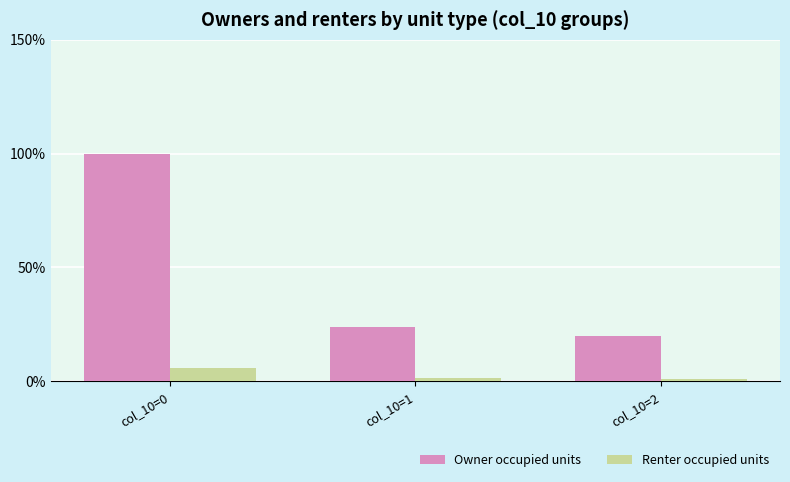

What is the maximum value for Renter occupied units?

5.6